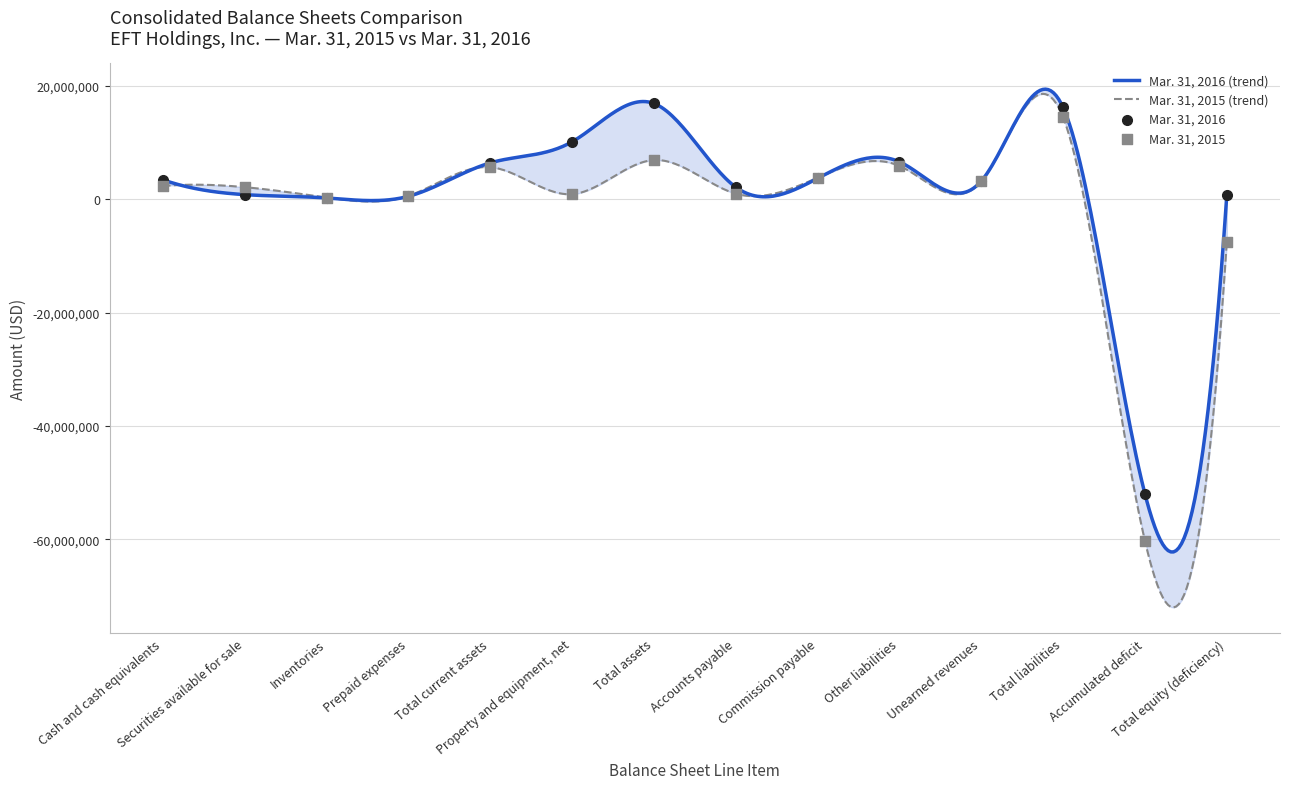

Which series has the largest total across all categories?

Mar. 31, 2016